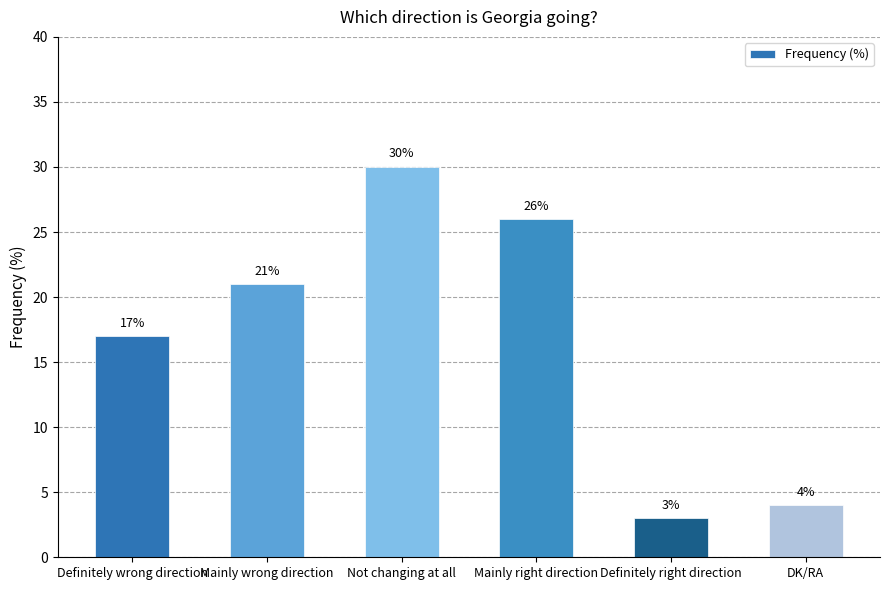

Reading left to right, extract all data points from this chart.

17	21	30	26	3	4